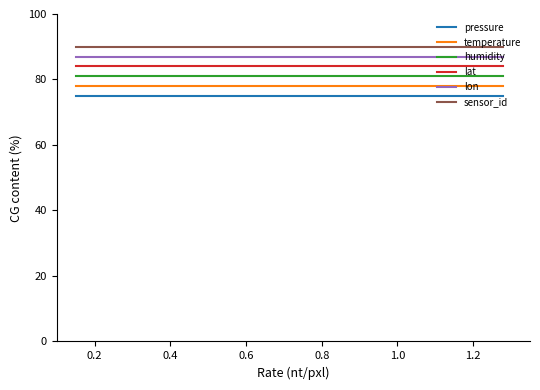

True or false: humidity and temperature intersect in this chart.

False